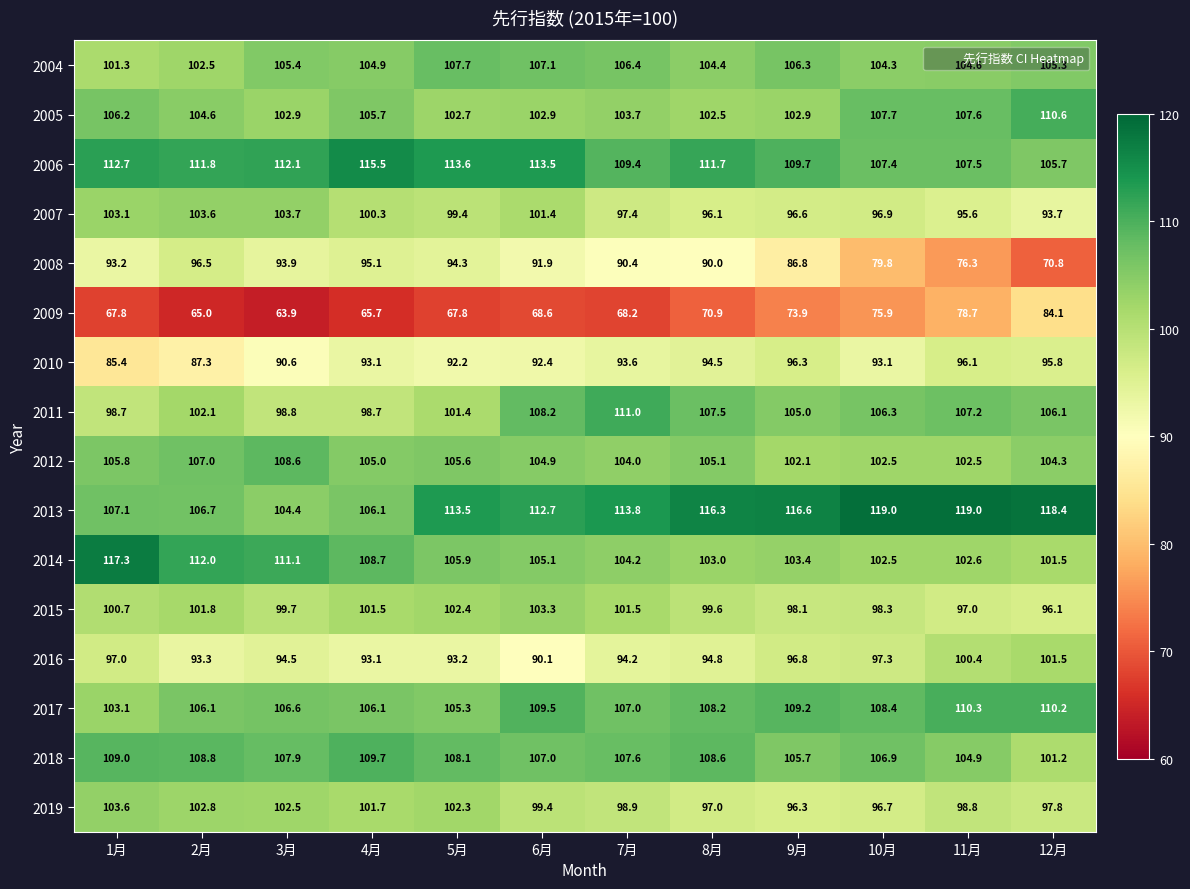

At which category is the sum across all series the highest?

6月